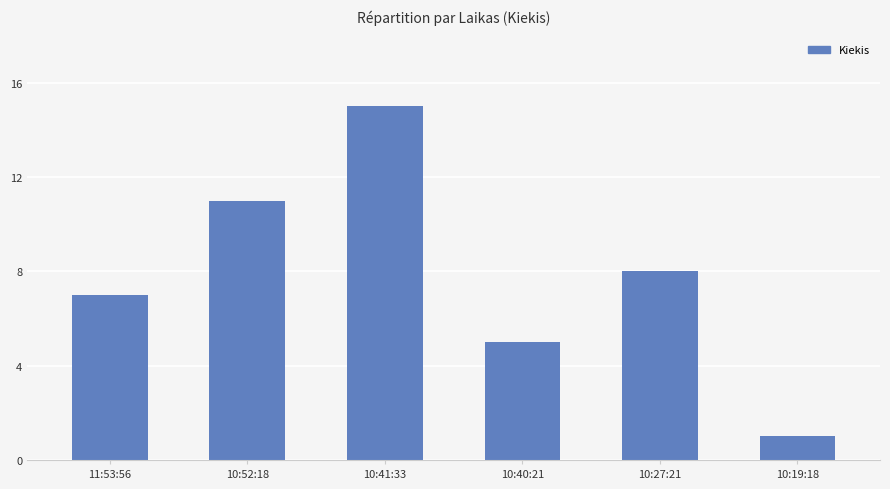

Which label corresponds to the largest value in the chart?

10:41:33